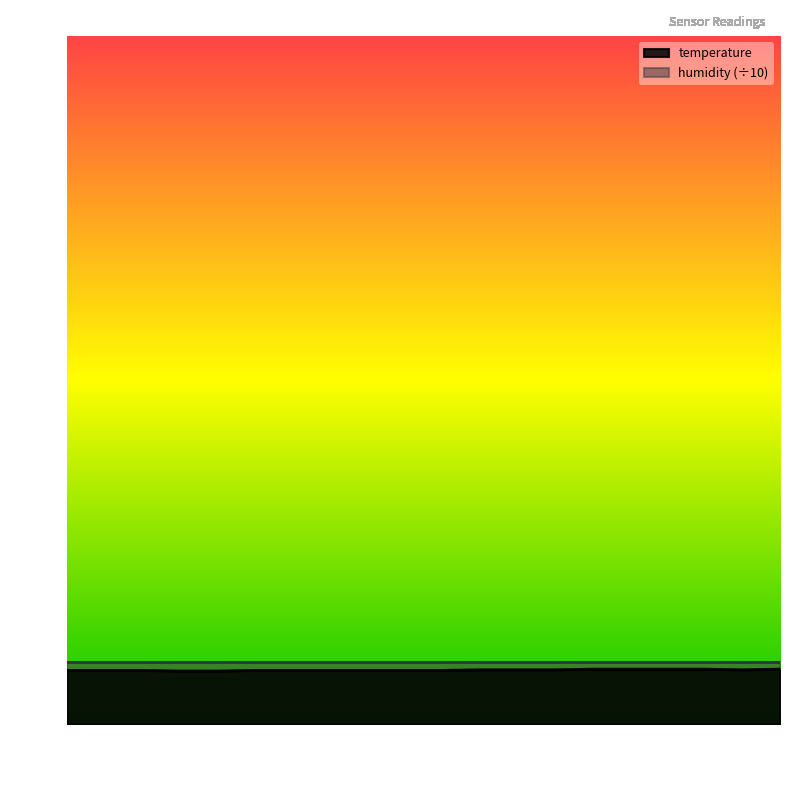

List the labels in order of value, largest first.

00:37, 00:39, 00:42, 00:44, 00:49, 00:29, 00:32, 00:35, 00:47, 00:01, 00:04, 00:06, 00:14, 00:16, 00:19, 00:21, 00:24, 00:27, 00:09, 00:11